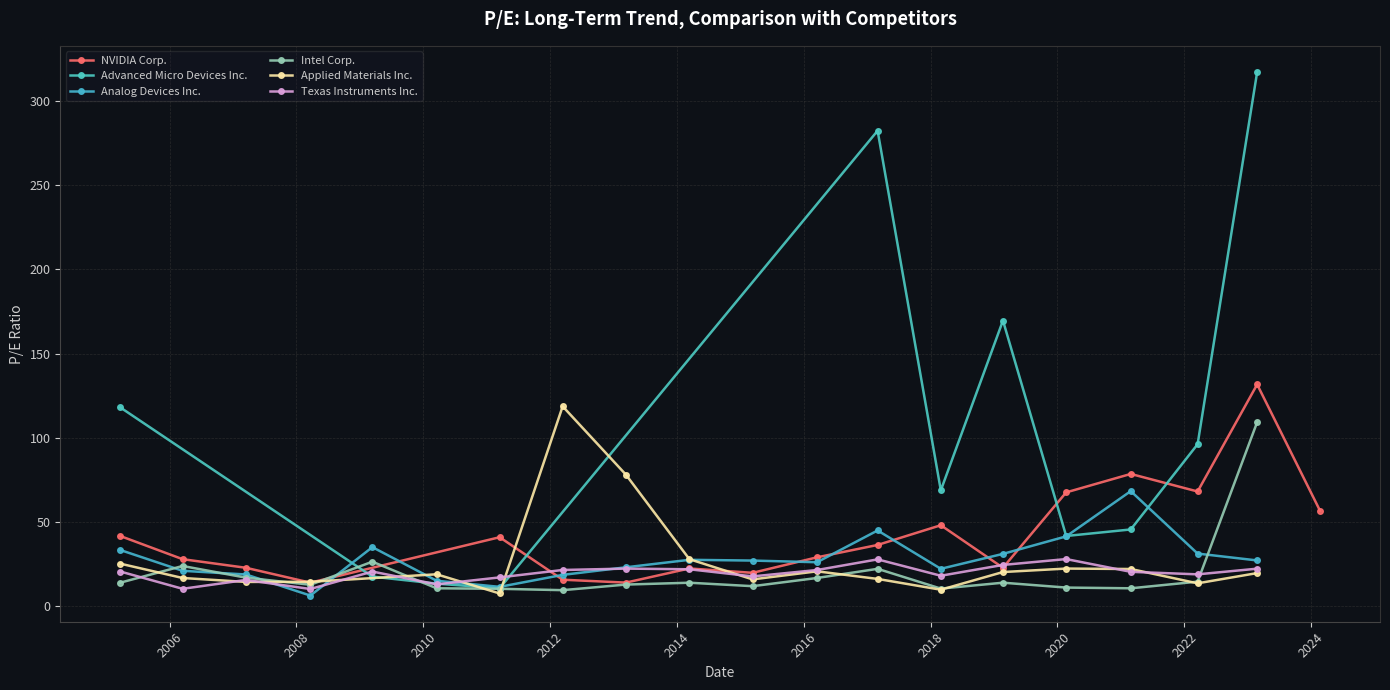

In NVIDIA Corp., how many points are higher than both neighbors (excluding endpoints)?

5